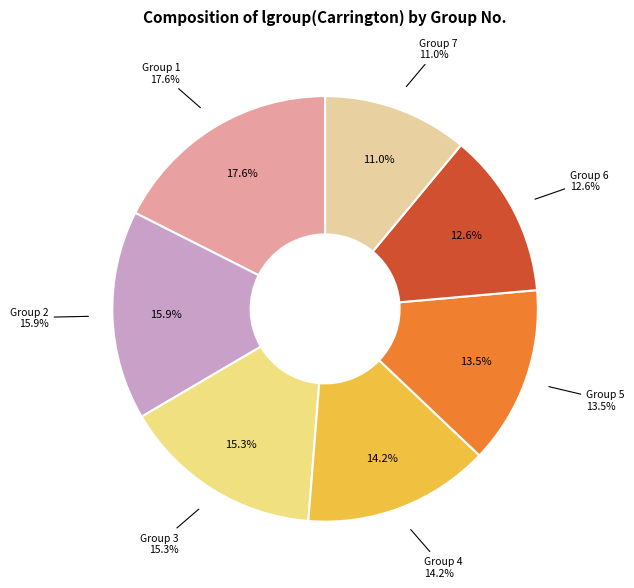

True or false: 1 accounts for 18% of the total.

True